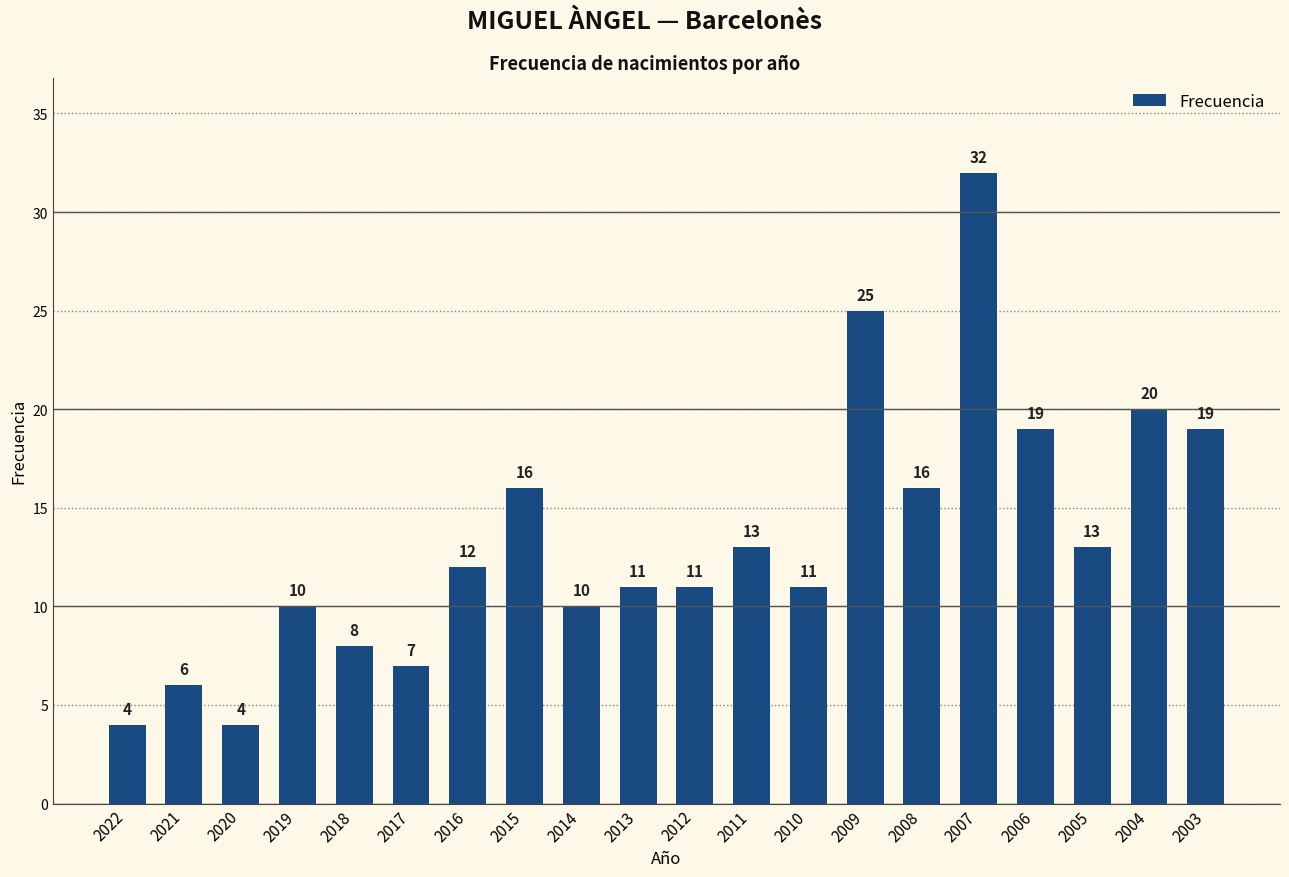

What value does the data have at 2005?

13